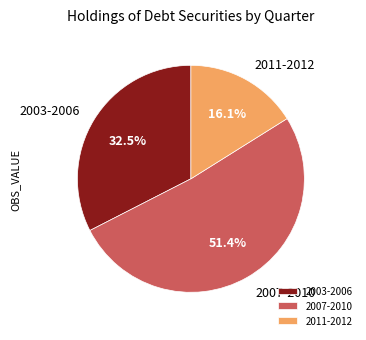

To the nearest percent, what is the average slice percentage?

33%